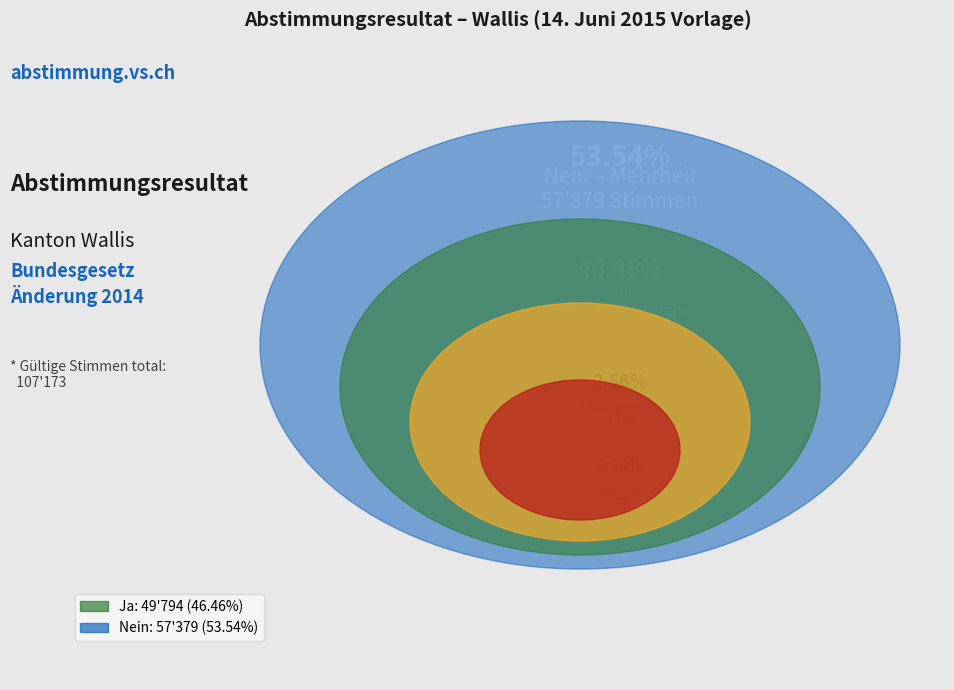

What percentage is NOT represented by Nein?

46.5%